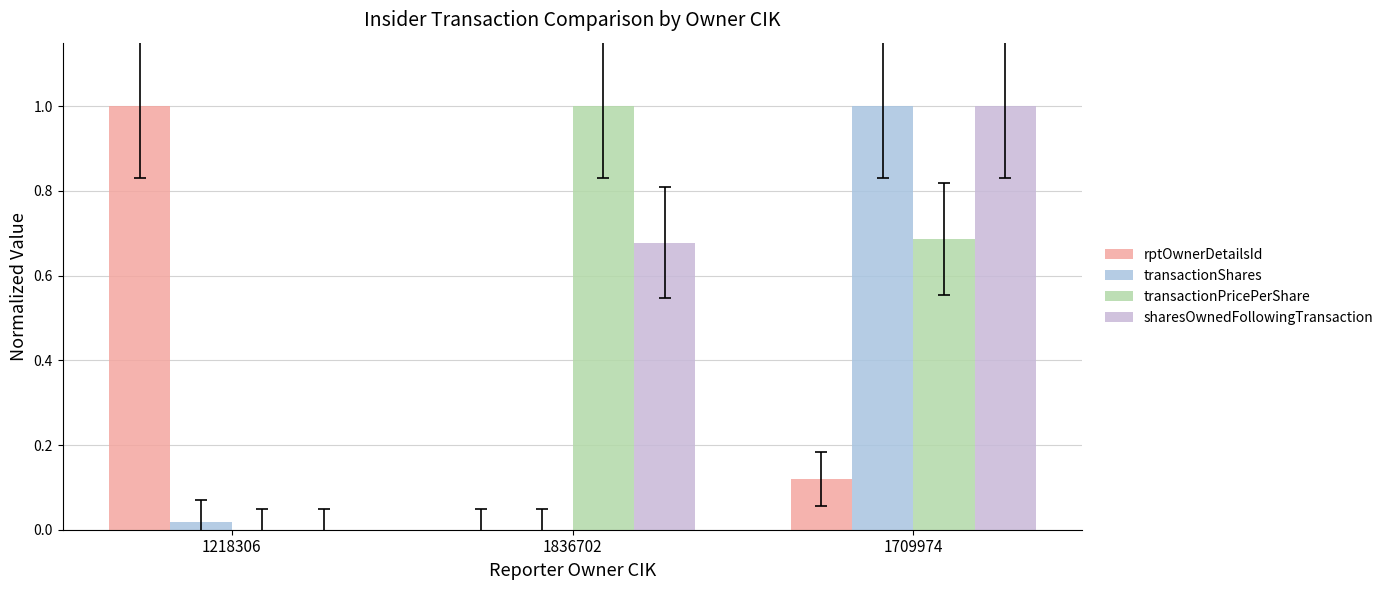

Is it true that sharesOwnedFollowingTransaction equals -0.6 at 1218306?

False